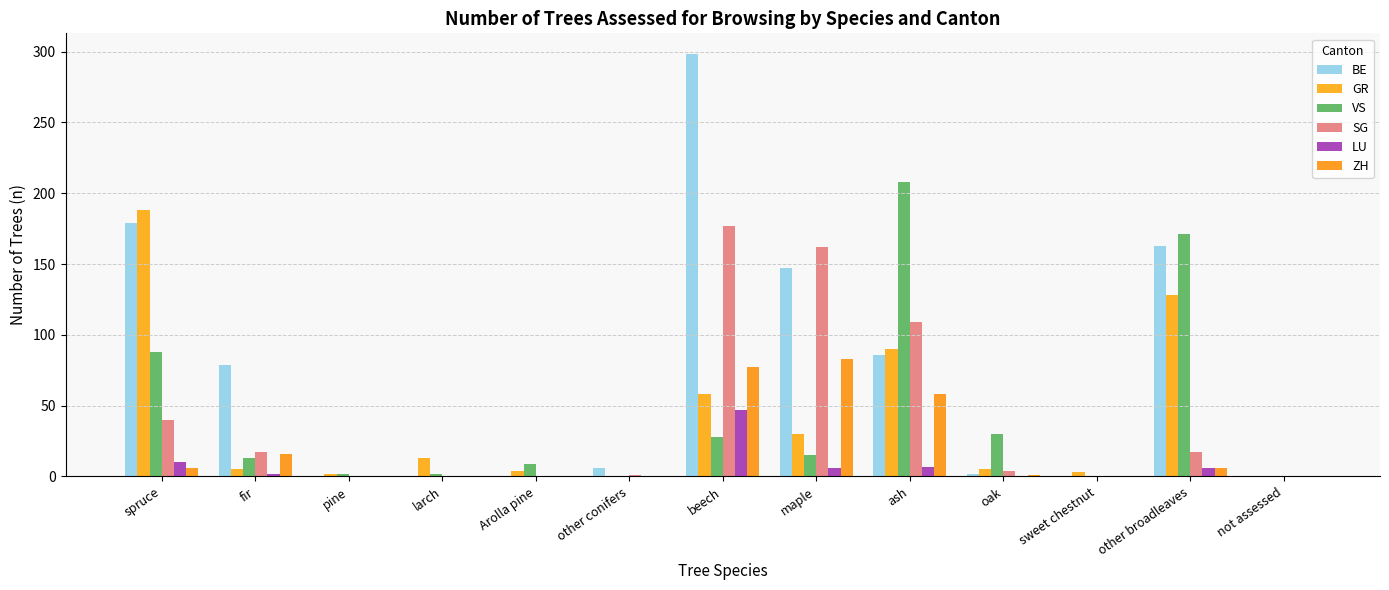

What is the difference between the second highest and minimum values in the BE series?

179